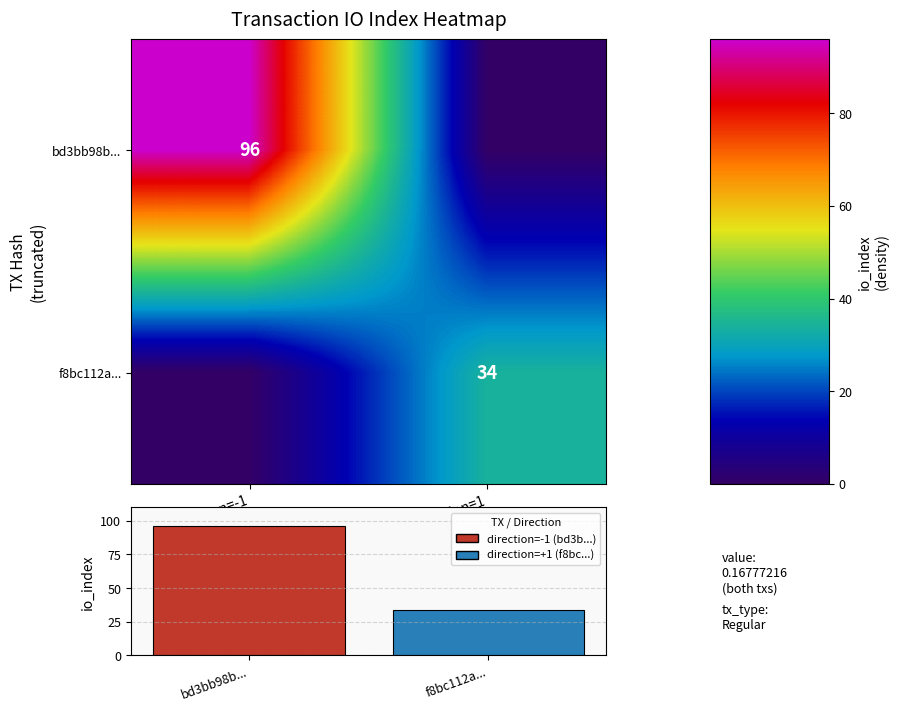

True or false: io_index has a value of 34 at f8bc112a....

True